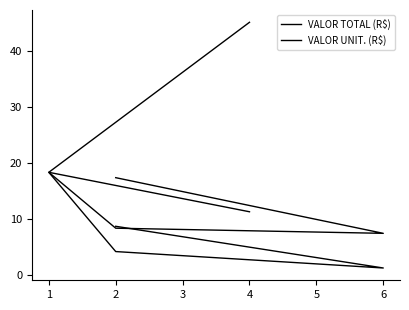

Is this an area chart (filled region under the line)?

No